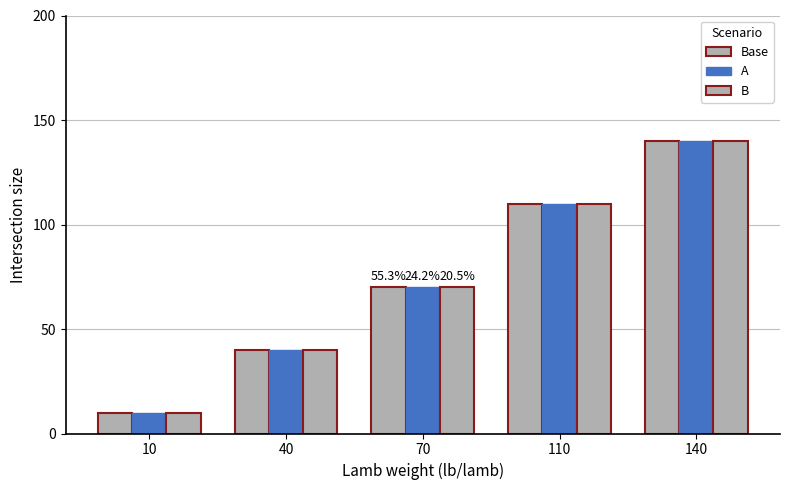

At which category is the sum across all series the highest?

140